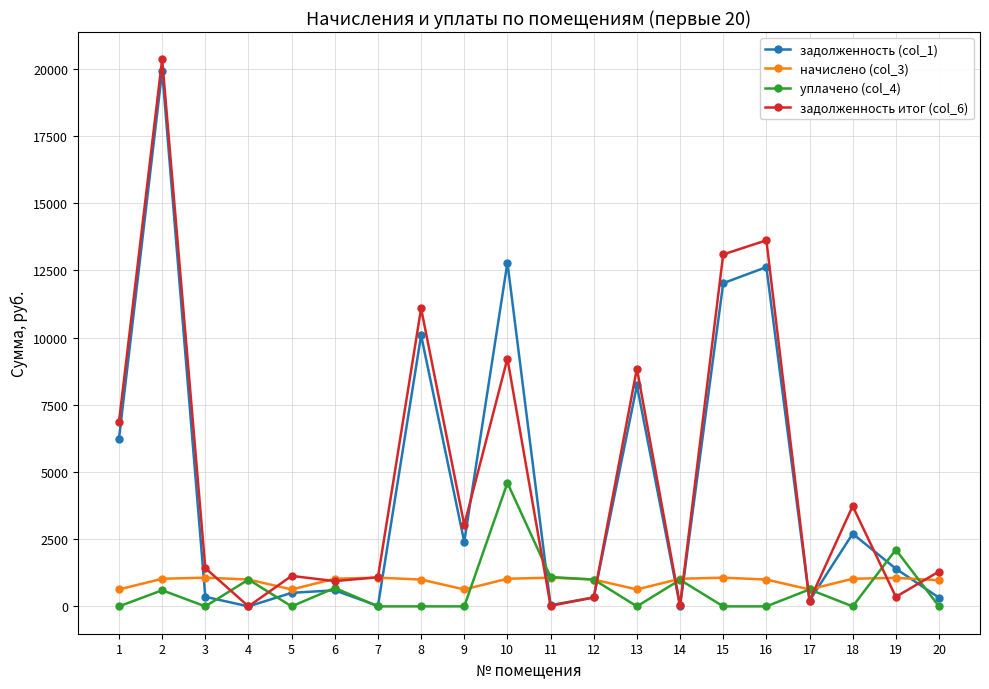

What is the sum of the задолженность (col_1) values at 20 and 10?

13114.2